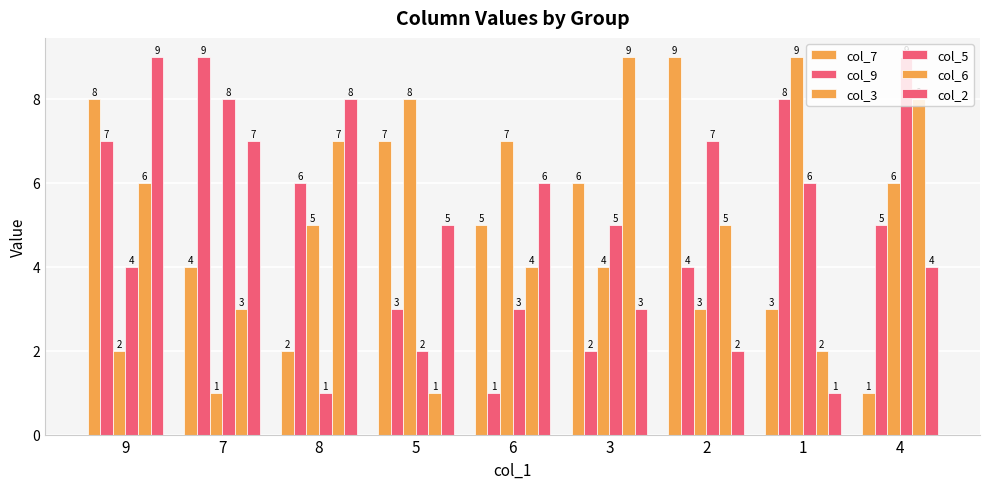

Between 3 and 2, which series saw the biggest shift?

col_6